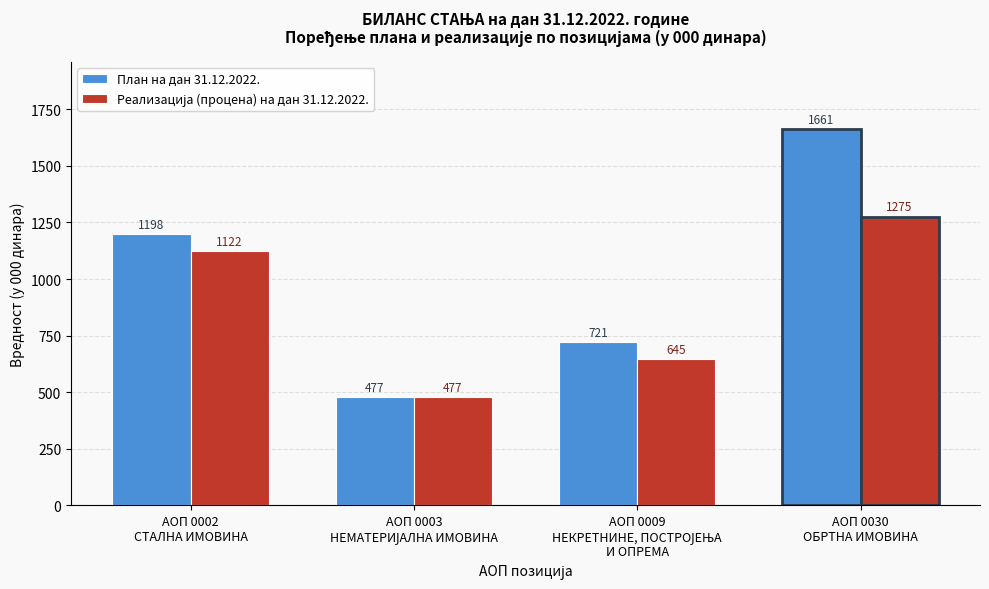

What is the minimum value for План на дан 31.12.2022.?

477